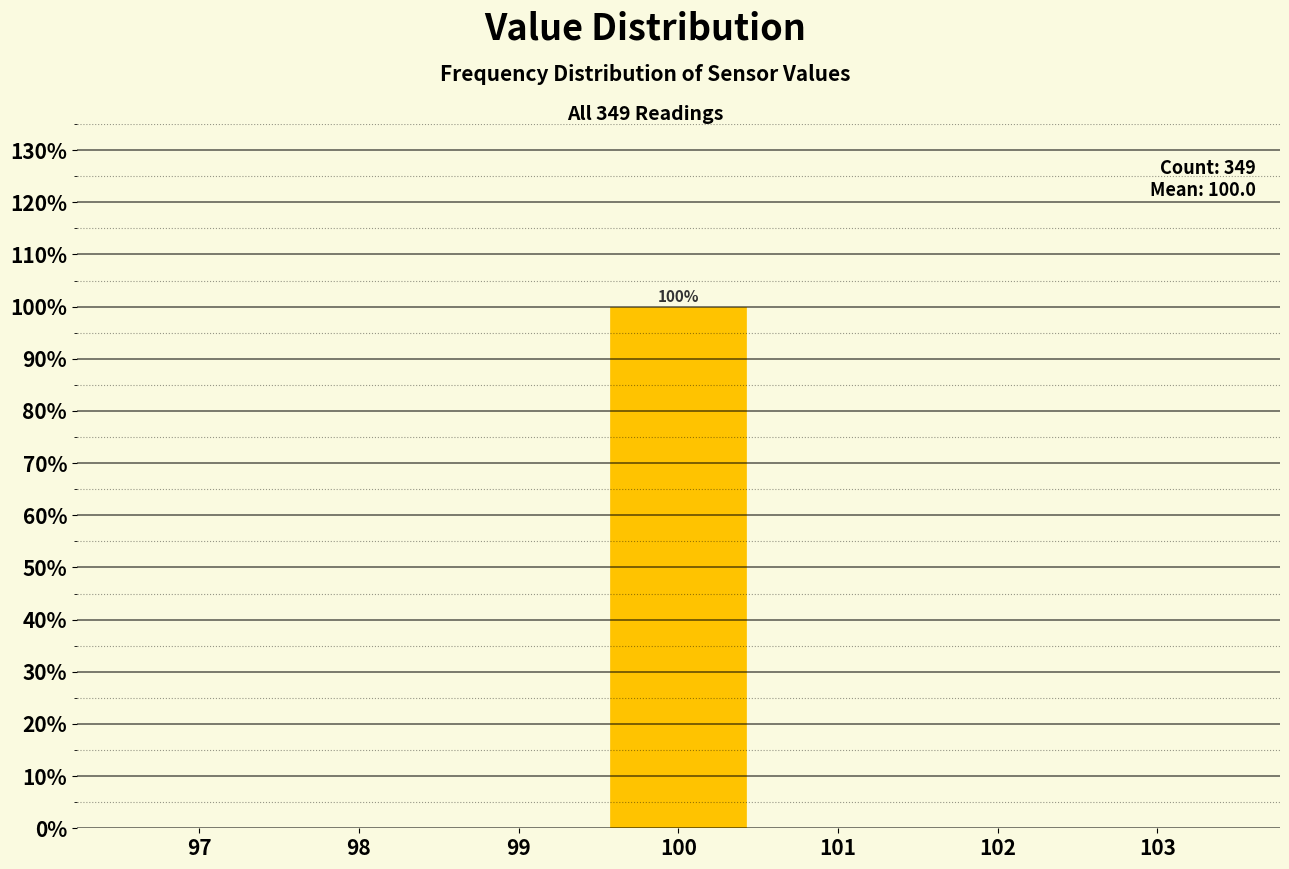

Which range on the x-axis has the tallest bar?

99.5 to 100.5